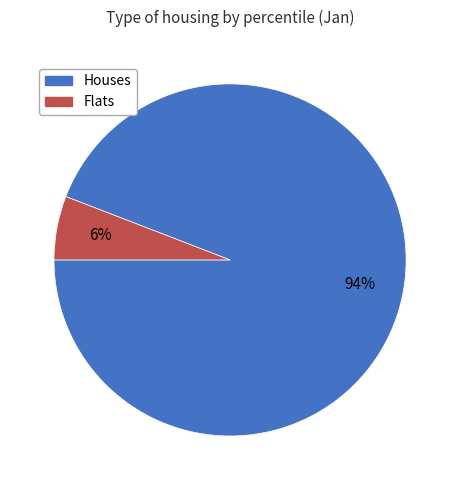

Is there a majority slice in this chart?

Yes